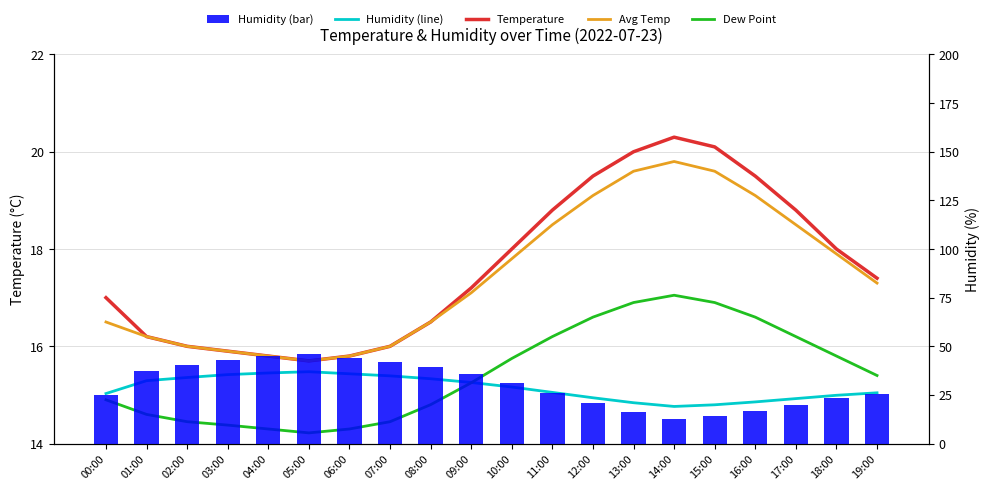

What is the sum of the Humidity (bar) values at 06:00 and 04:00?

88.8